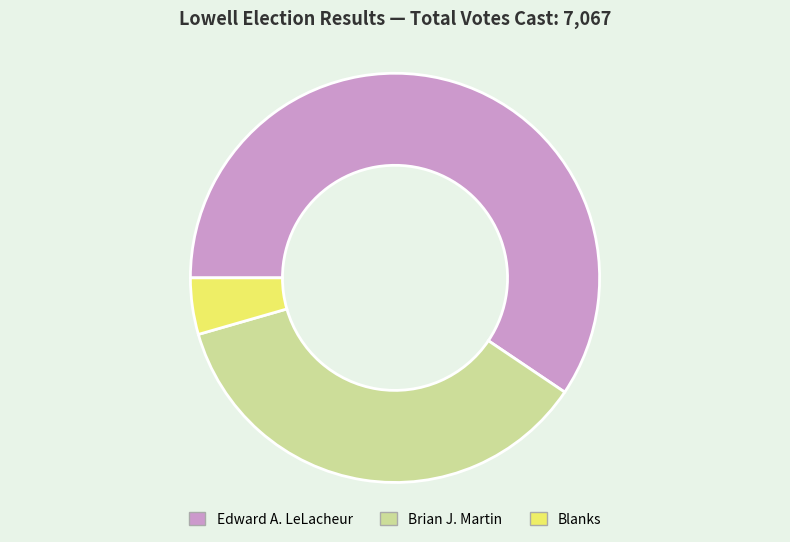

Rank the categories by value from highest to lowest.

Edward A. LeLacheur, Brian J. Martin, Blanks